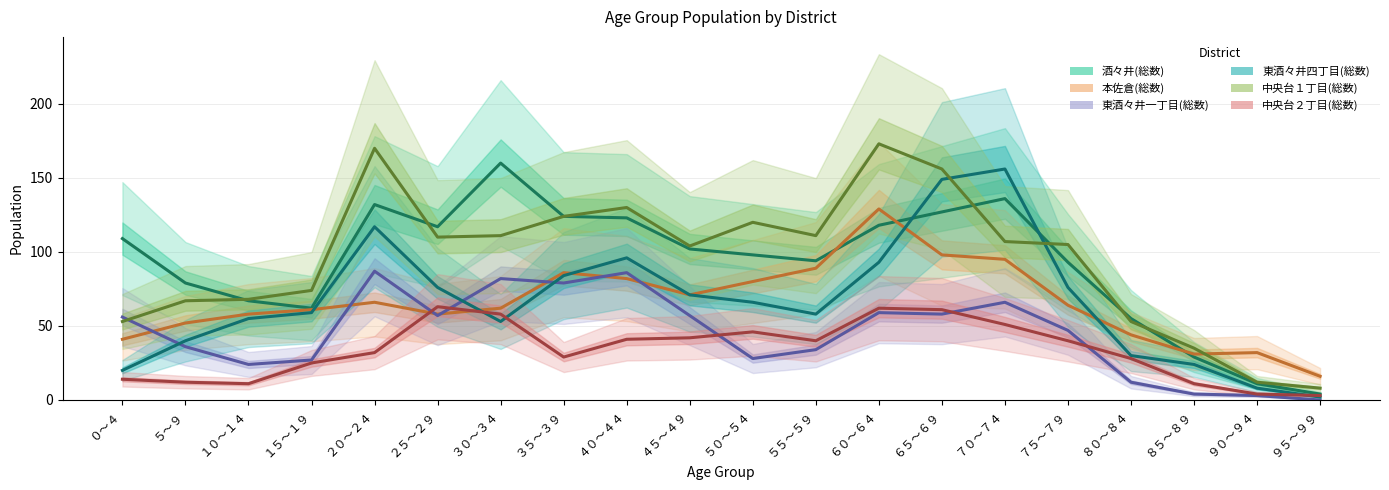

What is the value of the 東酒々井四丁目(総数) point at the 4th from the left?

59